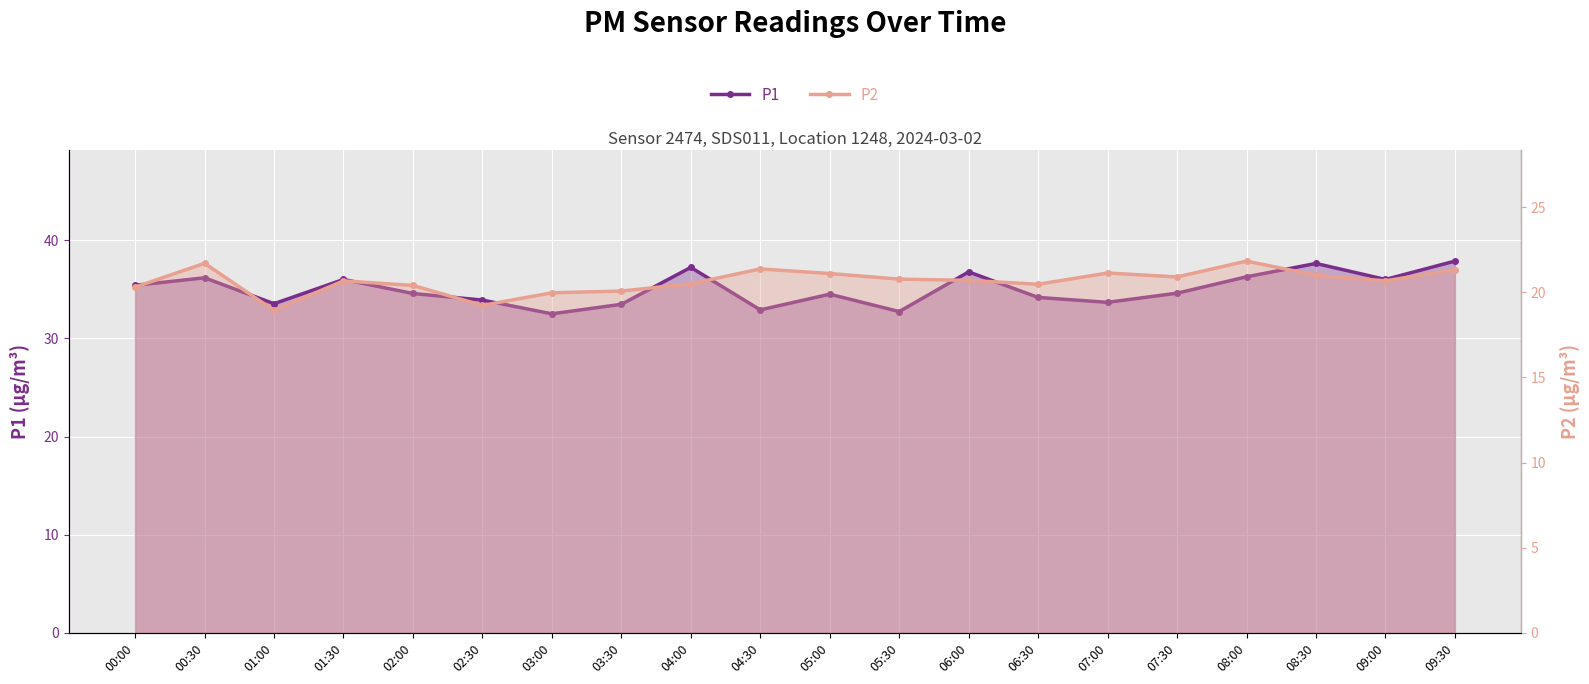

True or false: P2 and P1 intersect in this chart.

False